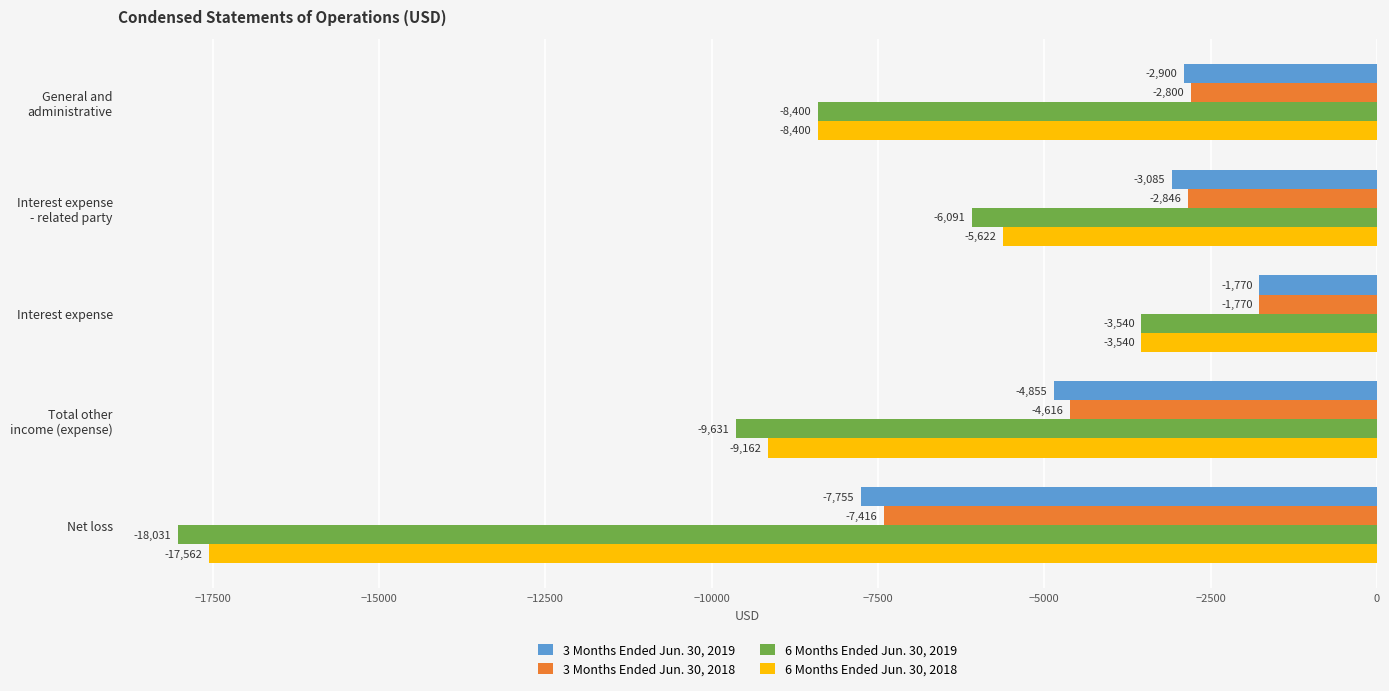

What is the spread (max minus min) of values at Interest expense?

1770